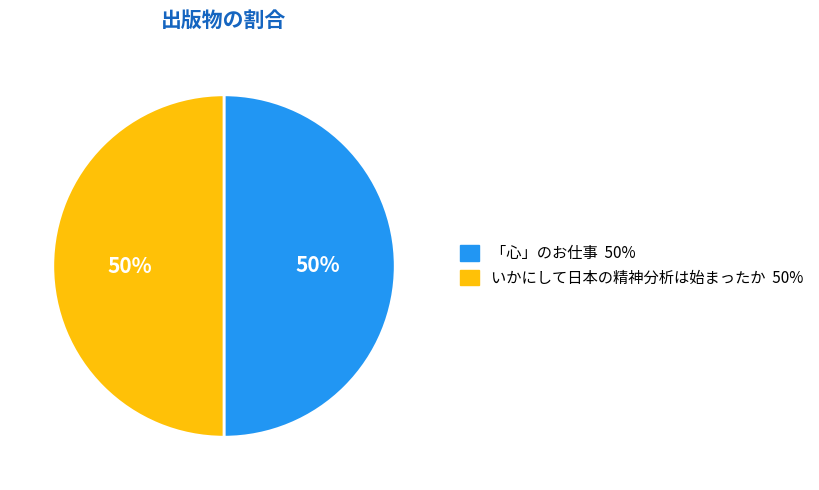

To the nearest percent, what is the average slice percentage?

50%